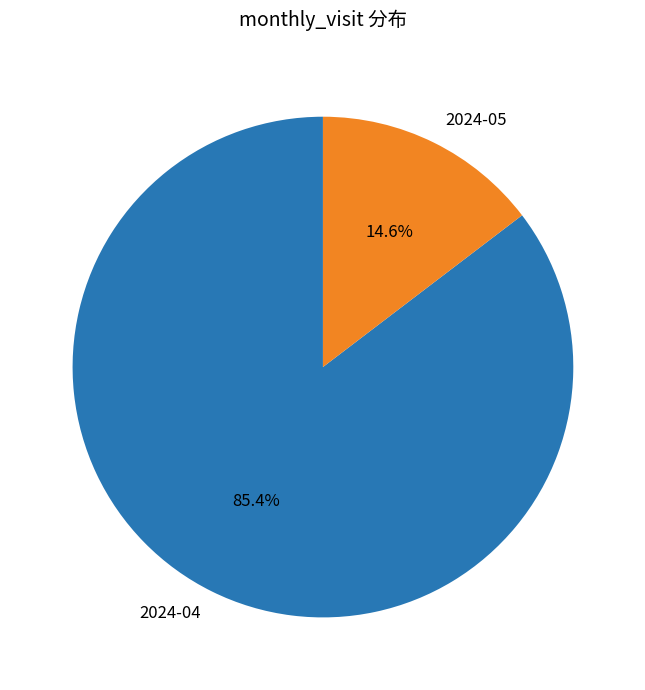

What is the ratio of the value at 2024-05 to the value at 2024-04?

0.2